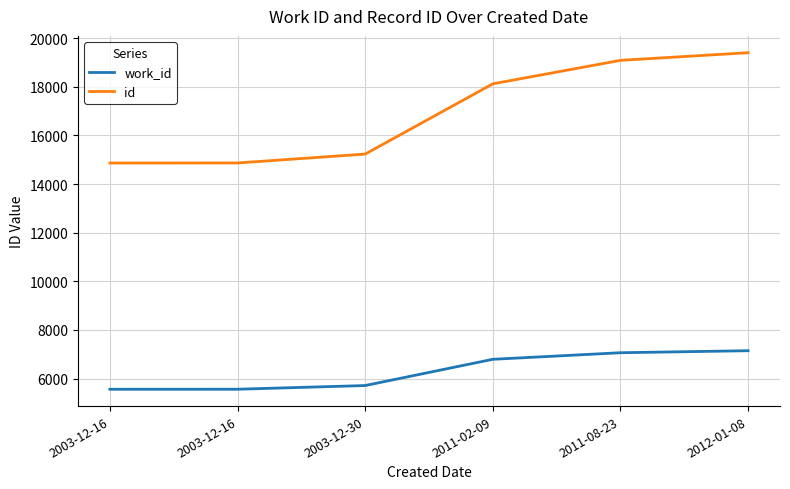

What are all the series names shown in the legend?

work_id, id